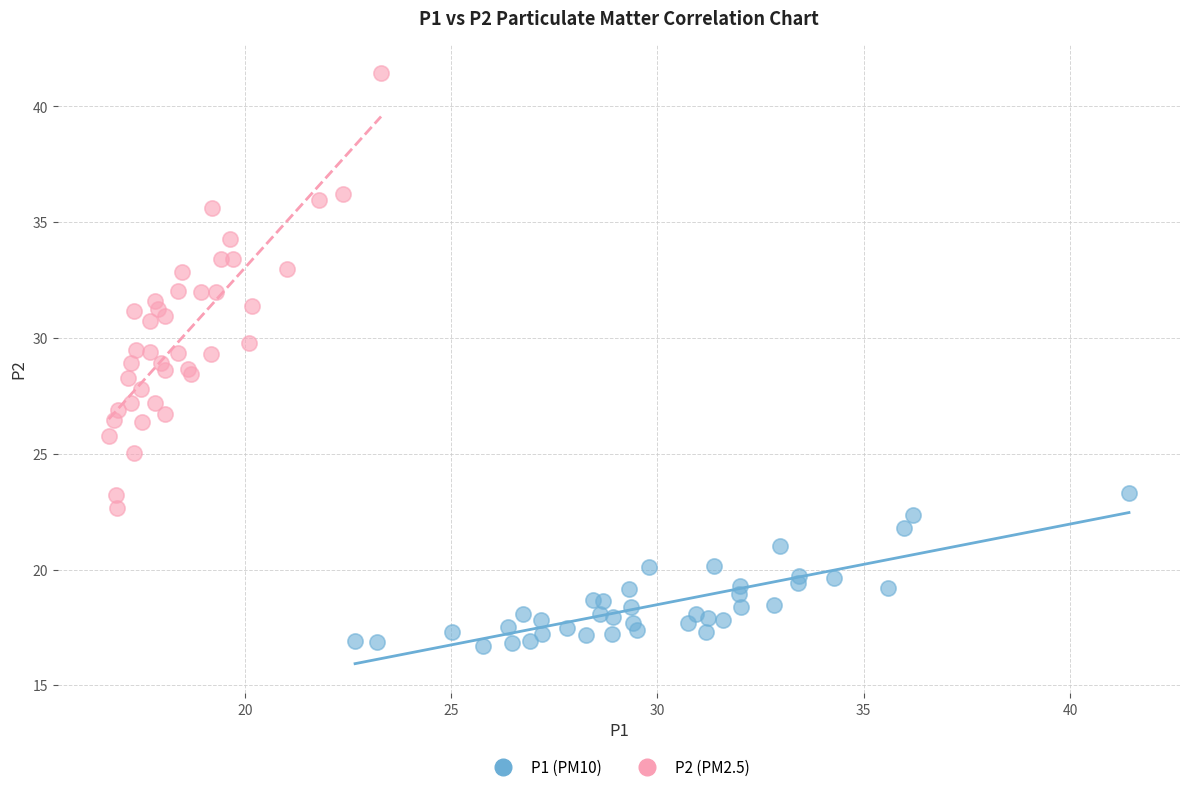

Which series contains the lowest Y value?

P1 (PM10)